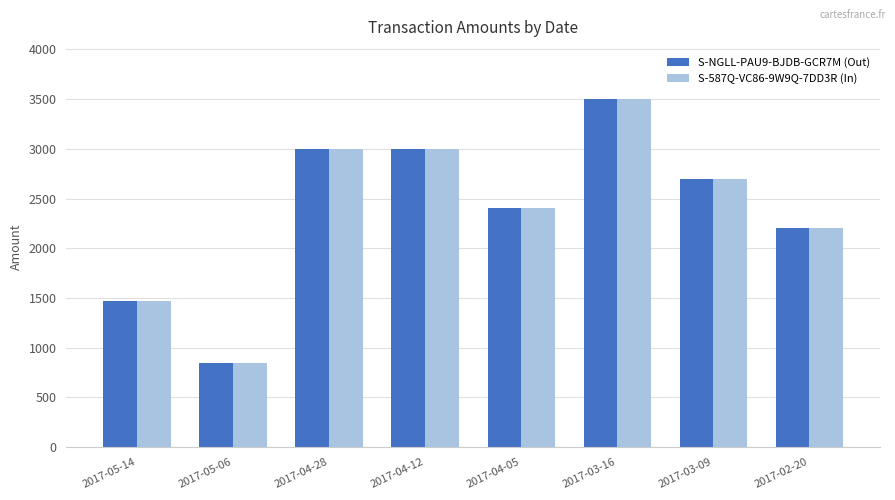

Is the value of S-587Q-VC86-9W9Q-7DD3R (In) at 2017-02-20 greater than the value of S-NGLL-PAU9-BJDB-GCR7M (Out) at 2017-03-09?

No